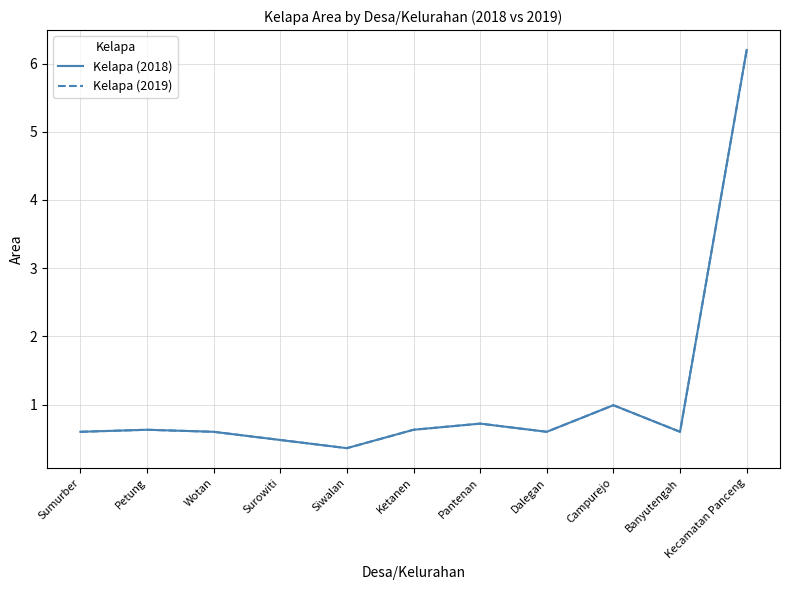

Is the value of Kelapa (2019) at Pantenan greater than the value of Kelapa (2018) at Campurejo?

No